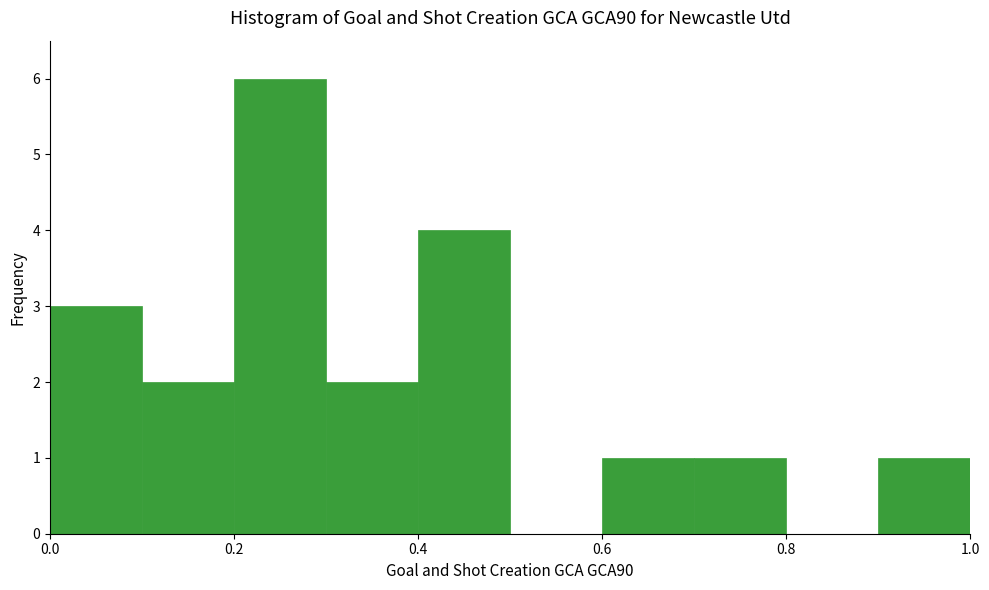

What is the height of the bar covering 0.1 to 0.2 on the x-axis? The values are not printed on the chart, so give them approximately, as read against the axis.

2